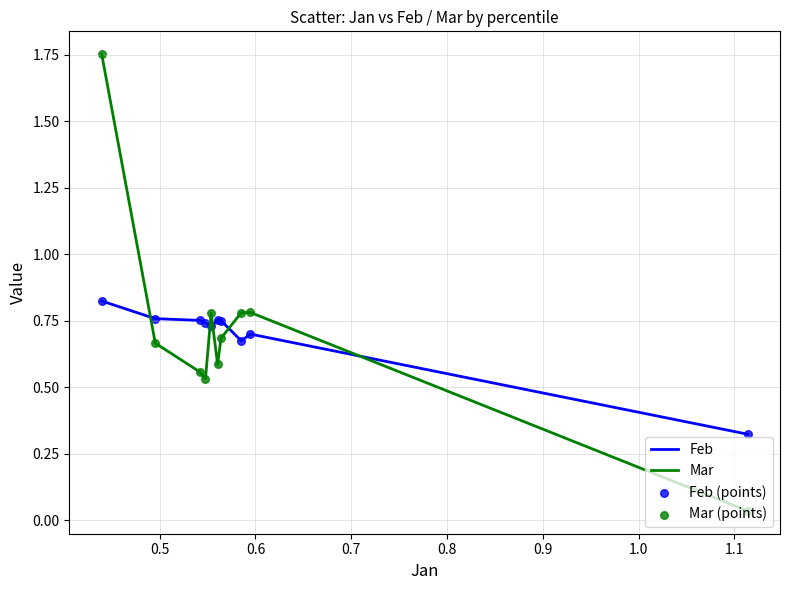

Which series has the largest range (max minus min)?

Mar